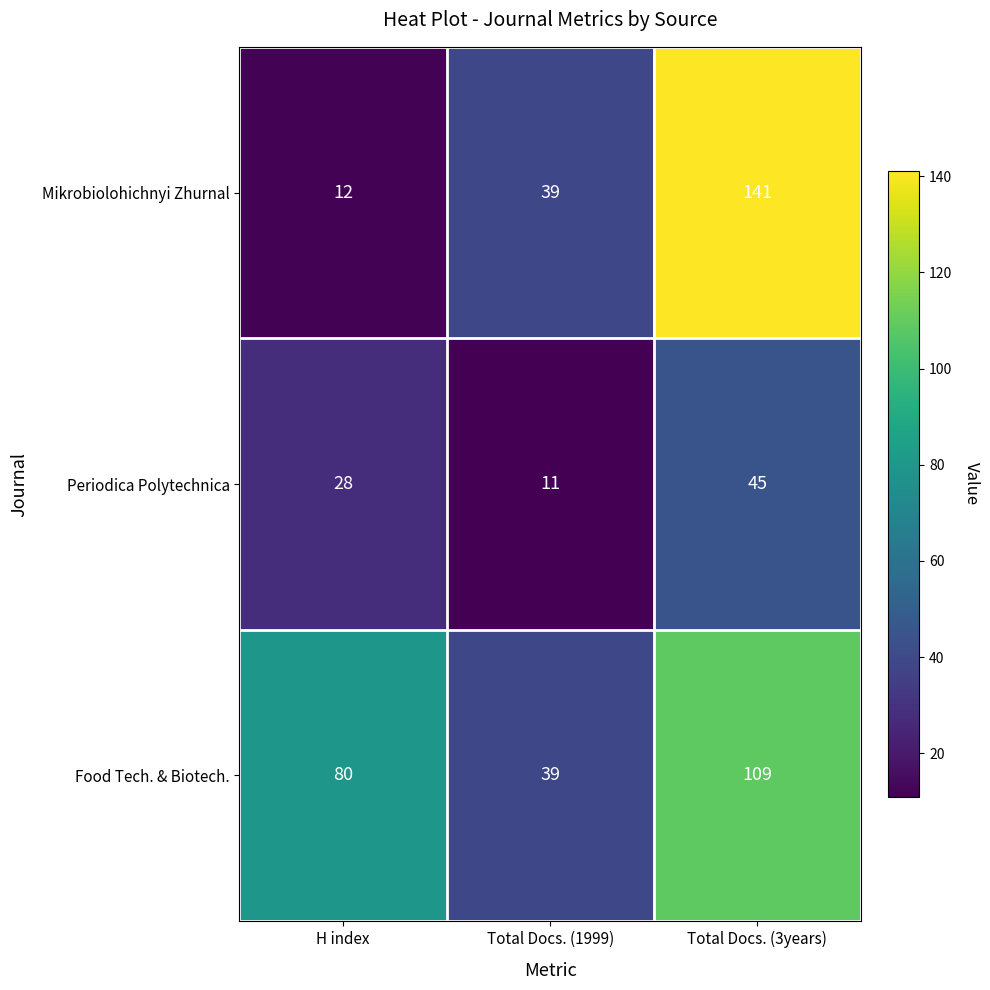

Which label corresponds to the largest value in the chart?

Total Docs. (3years)